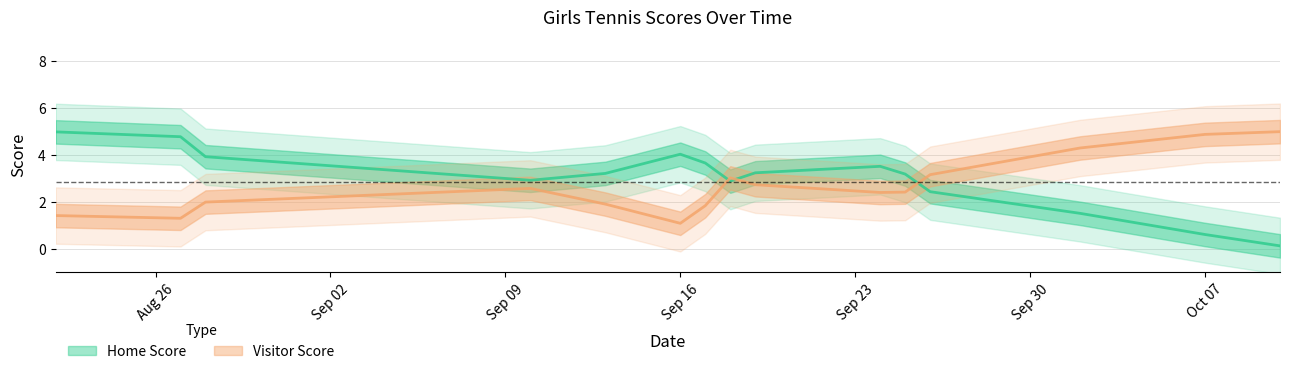

What is the highest value of the Home Score series?

5